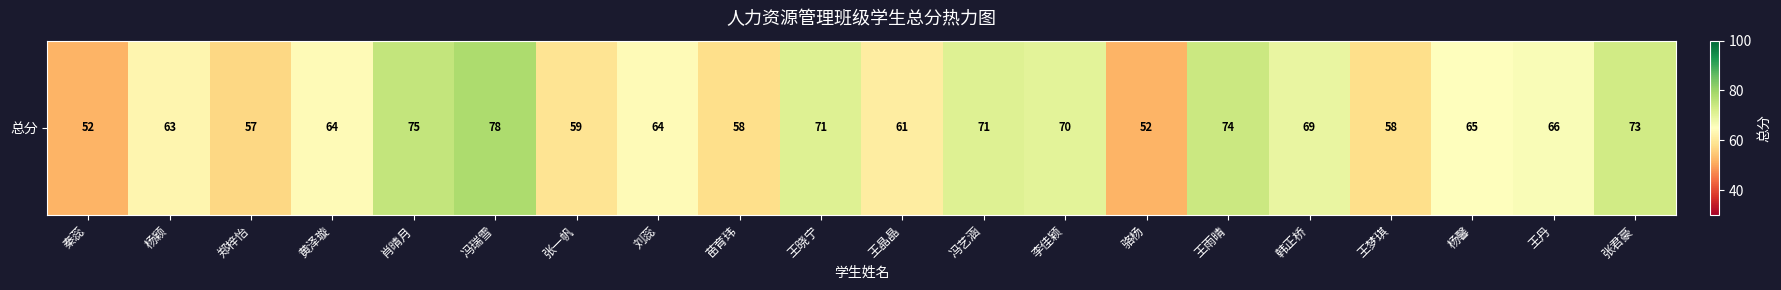

Reading left to right, what are all the values shown in this chart?

秦蕊=52	杨颖=63	郑梓怡=57	黄泽璇=64	肖晴月=75	冯瑞雪=78	张一帆=59	刘蕊=64	苗育玮=58	王晓宁=71	王晶晶=61	冯艺涵=71	李佳颖=70	骆杨=52	王雨晴=74	韩正桥=69	王梦琪=58	杨馨=65	王丹=66	张君豪=73